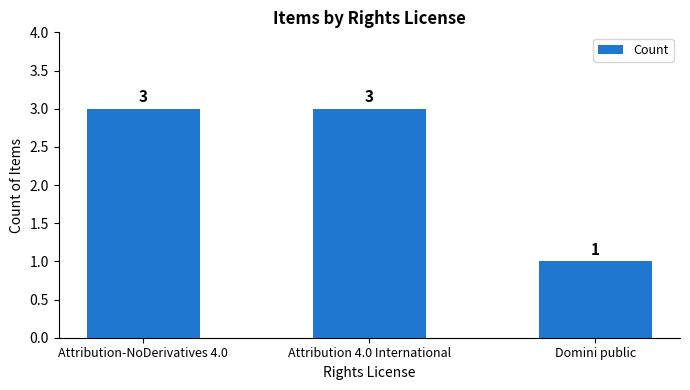

What is the approximate value at Attribution-NoDerivatives 4.0?

3